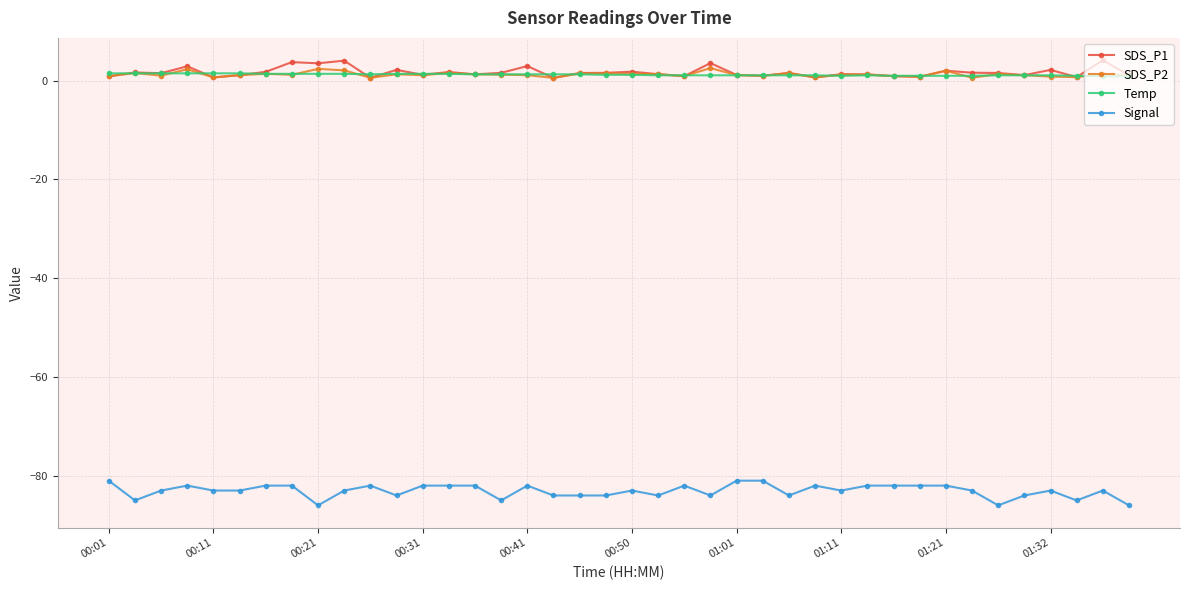

True or false: SDS_P1 has more than 0 points higher than both neighbors.

True